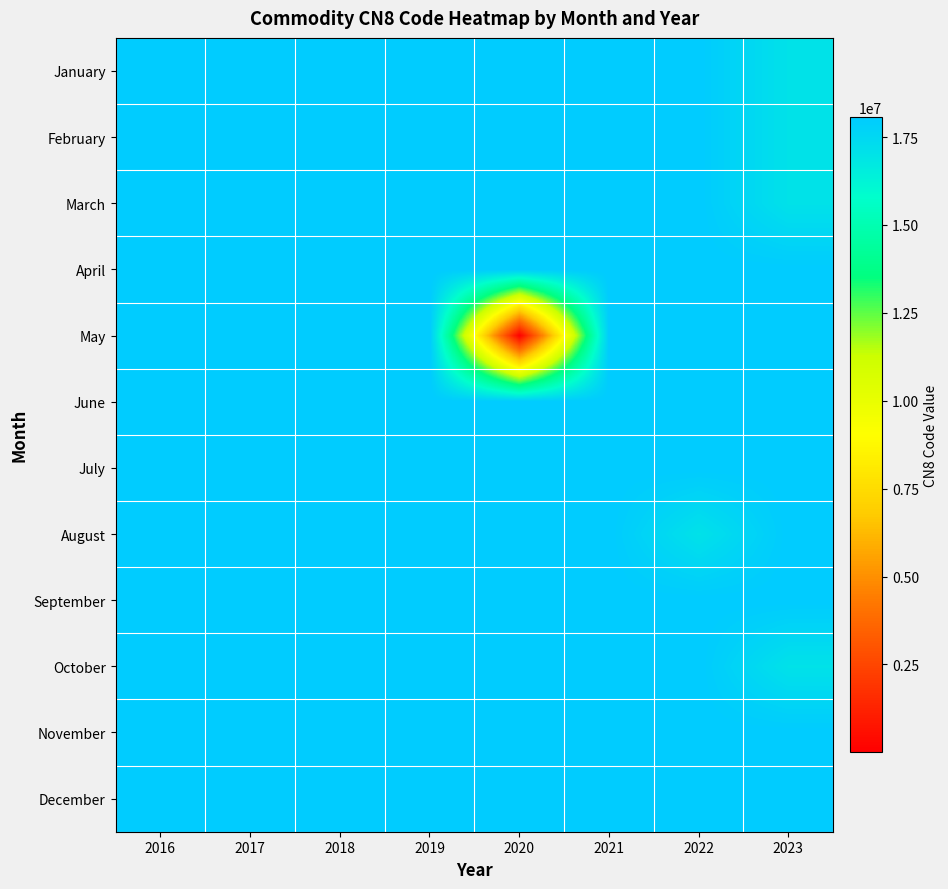

What is the total value across all series at 2021?

216757200